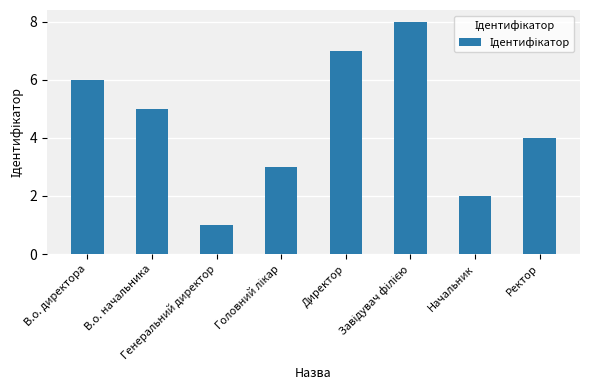

What position from the left is В.о. директора?

1